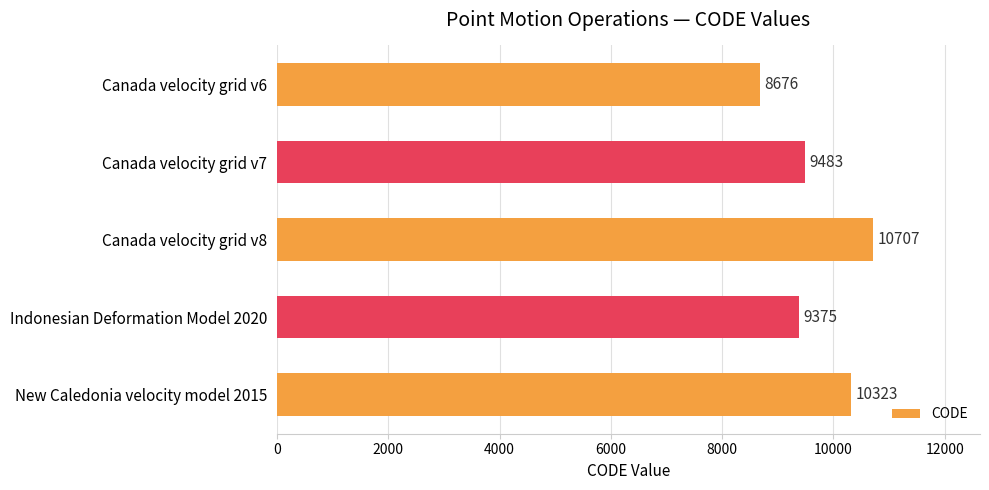

Read the value at Canada velocity grid v8, to the nearest 50.

10700